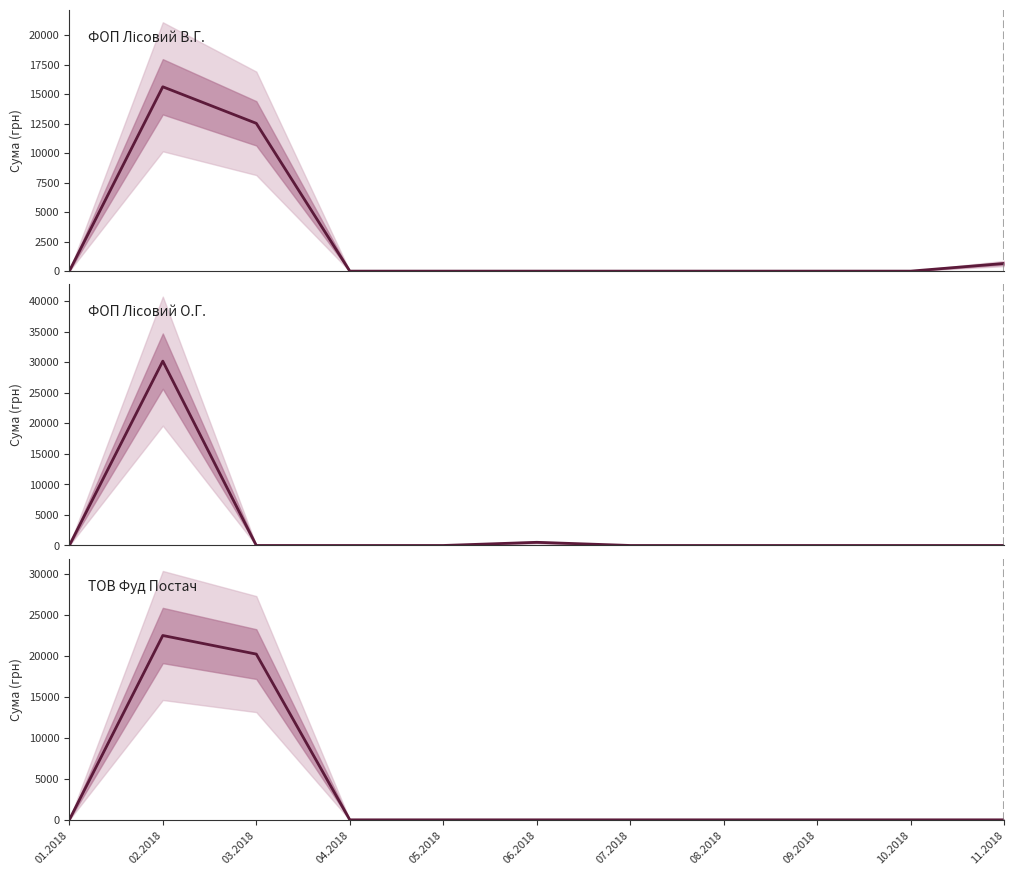

Is it true that ТОВ Фуд Постач equals 0.0 at 09.2018?

True